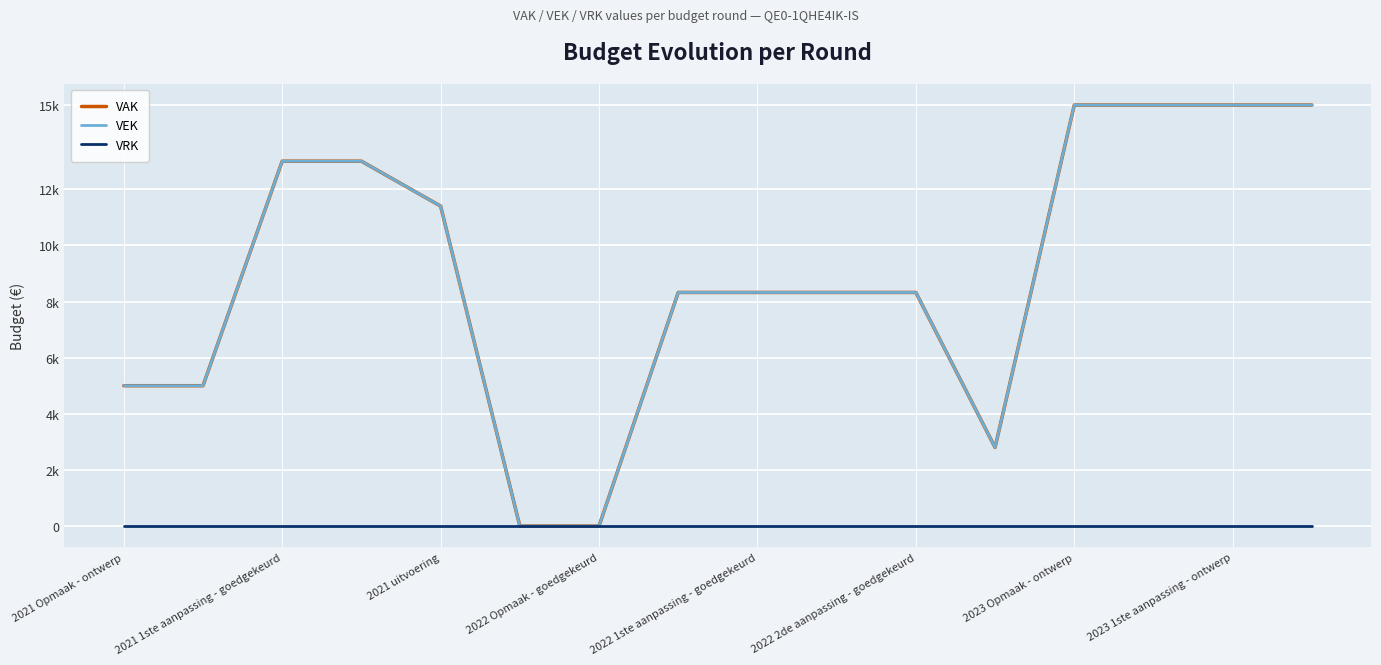

Is this an area chart (filled region under the line)?

No